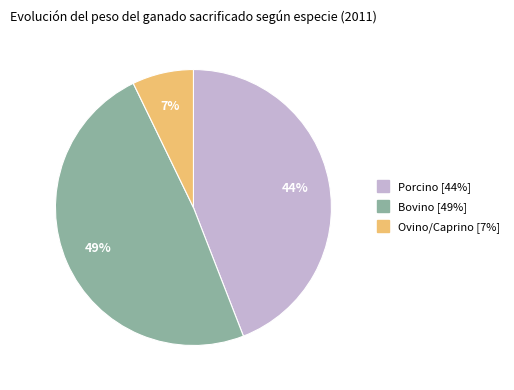

Does Porcino represent more than half of the total?

No